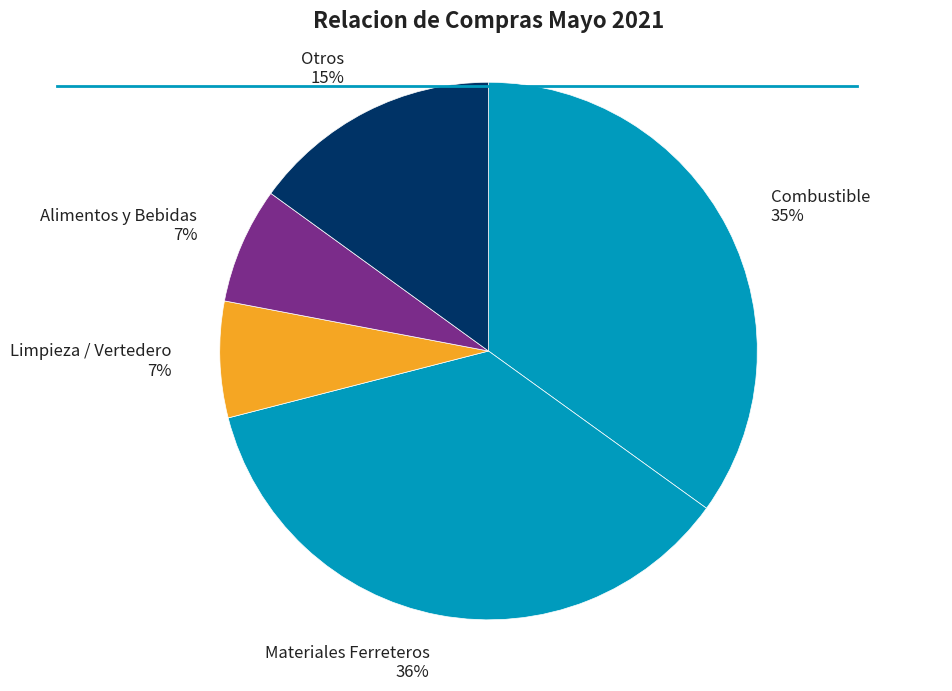

What is the ratio of the value at Limpieza / Vertedero 7% to the value at Otros 15%?

0.5